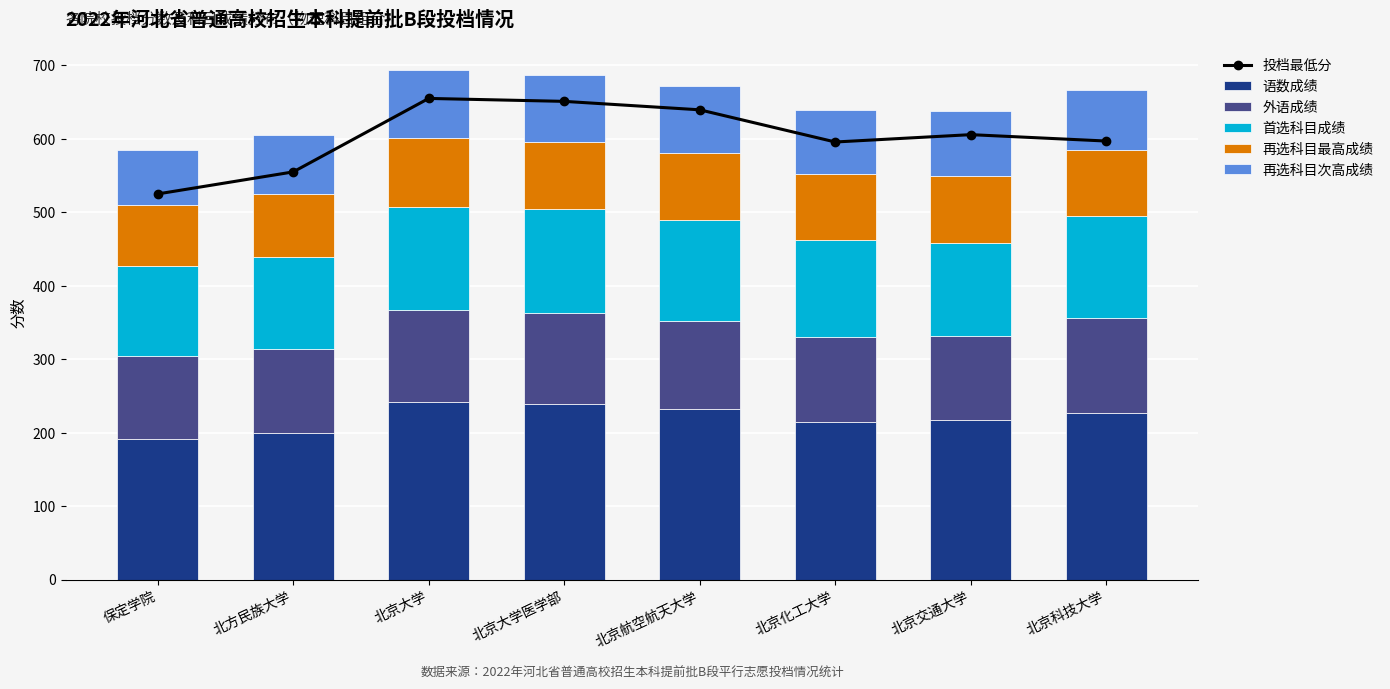

What position from the right is 保定学院?

8